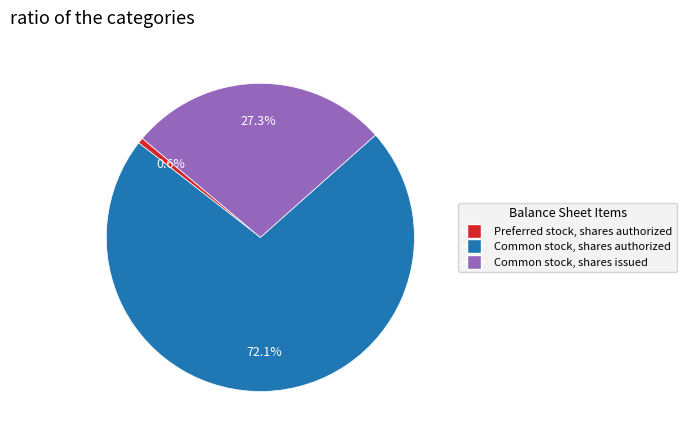

How many segments does this pie chart have?

3